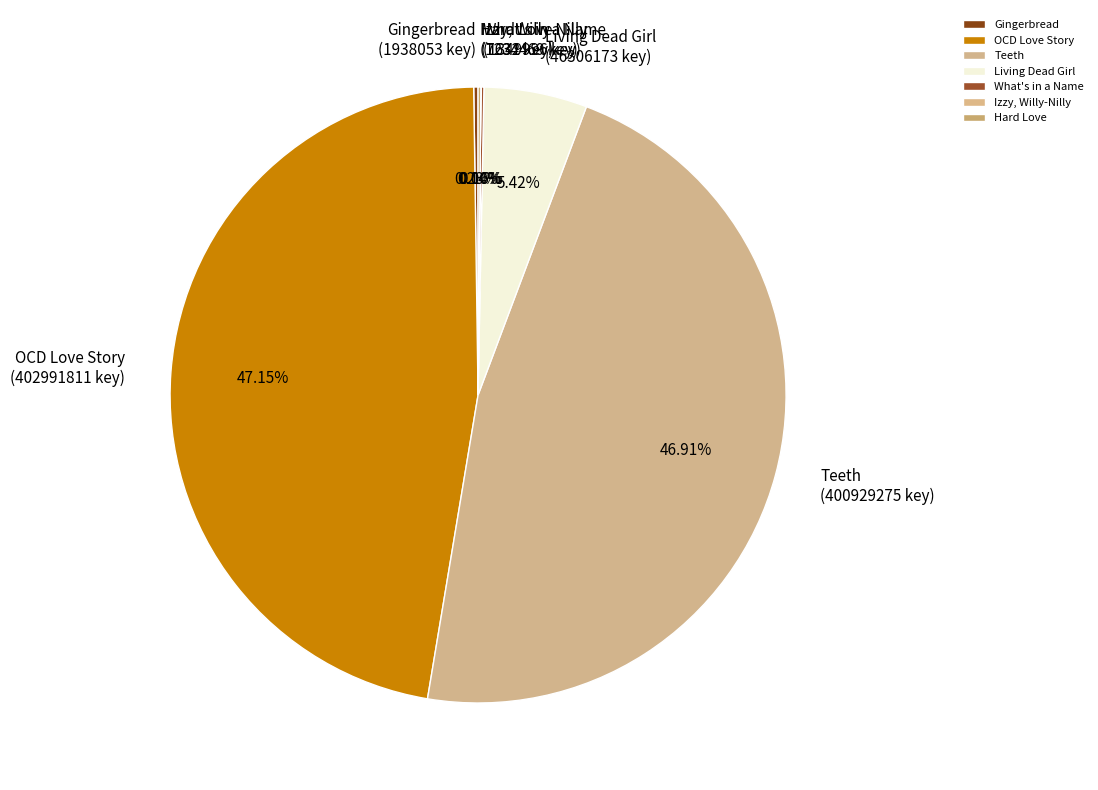

Is there a majority slice in this chart?

No